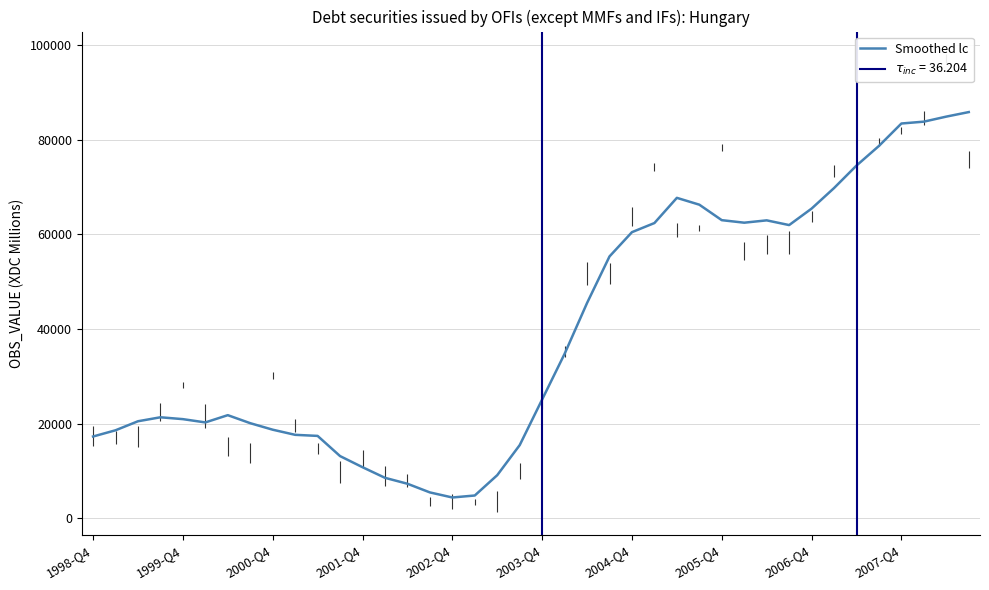

How many lines are shown in the chart?

1